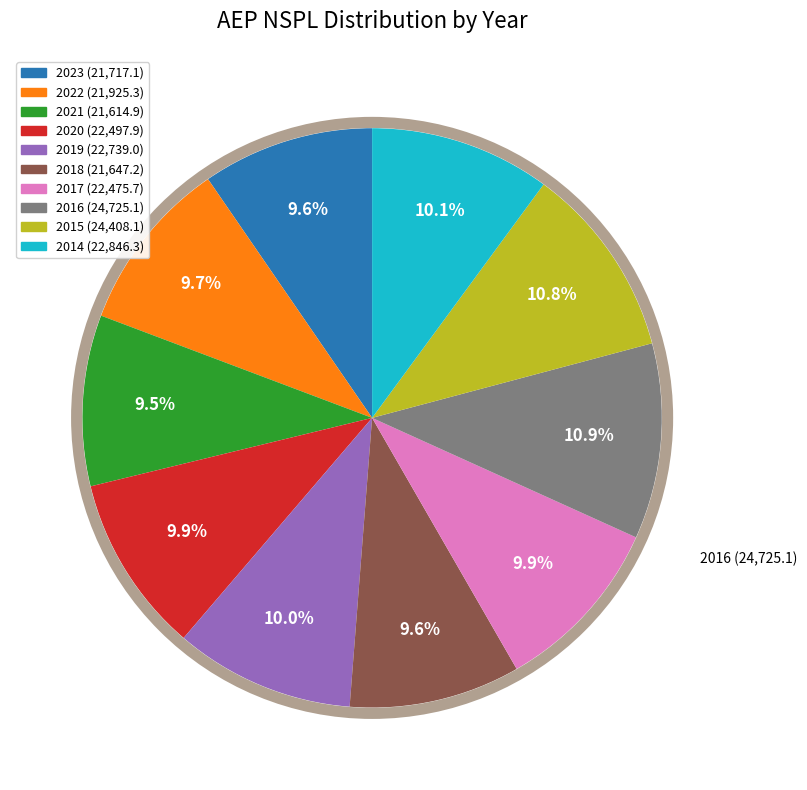

Is there any slice that represents more than half of the pie?

No